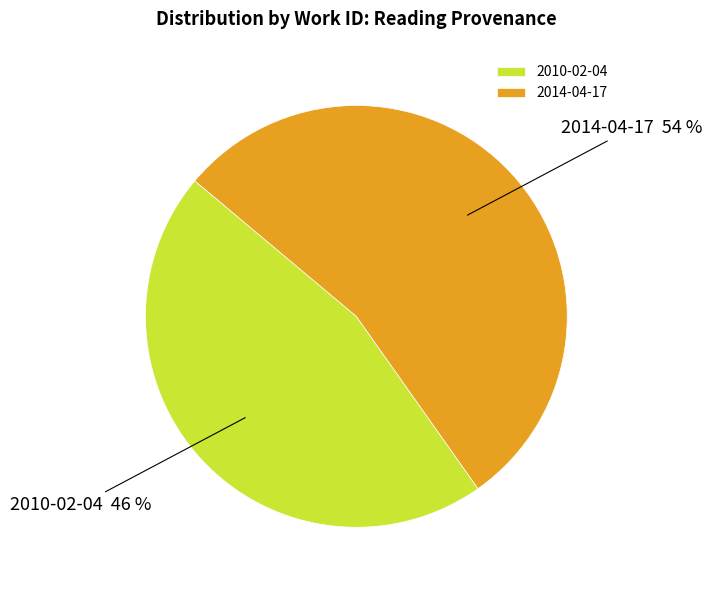

Rank the categories by value from highest to lowest.

2014-04-17, 2010-02-04